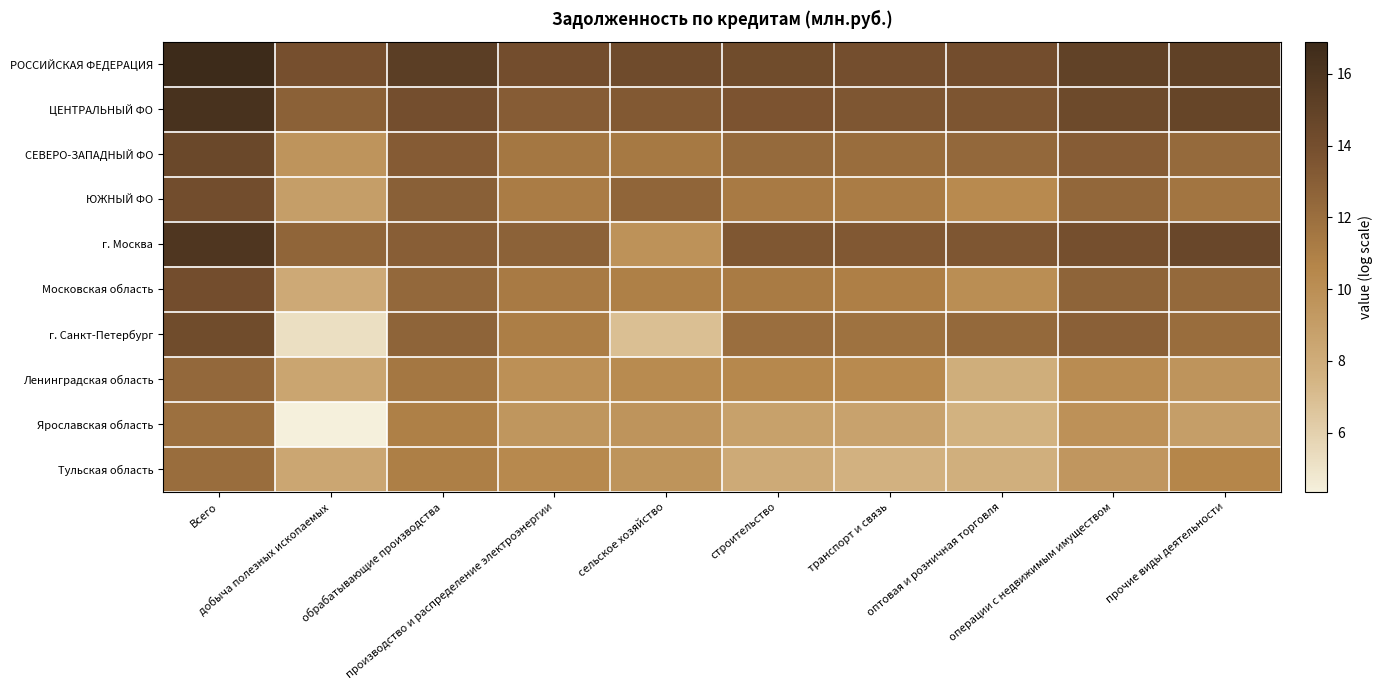

Which series has the largest range (max minus min)?

г. Санкт-Петербург